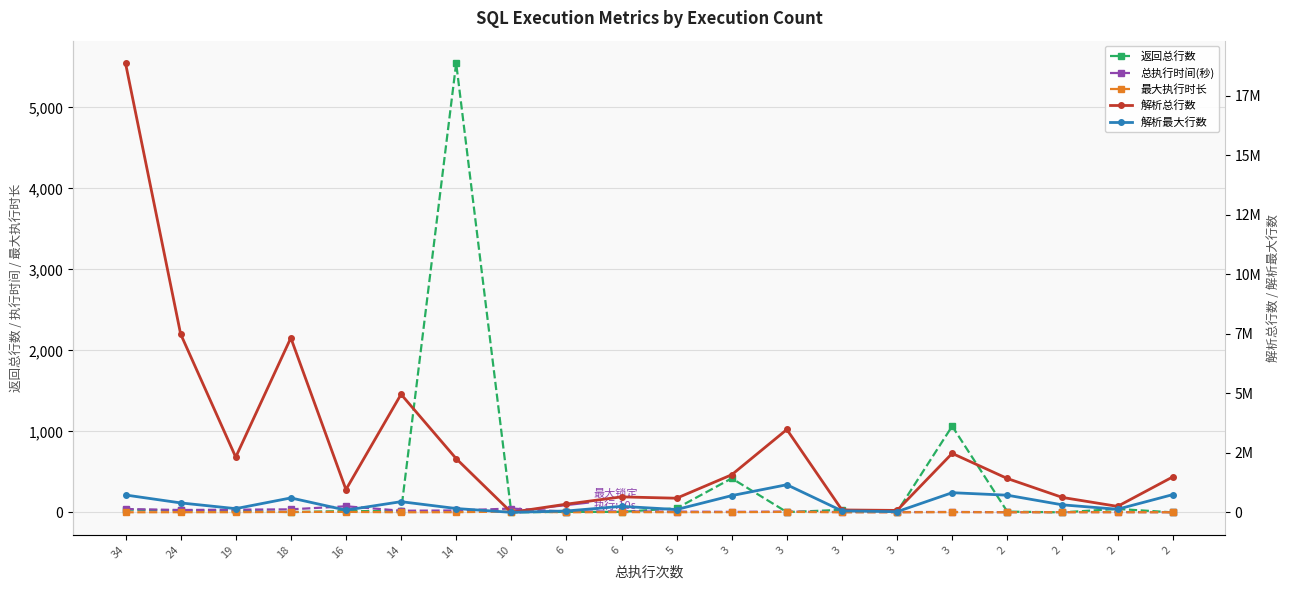

Which series has the largest range (max minus min)?

解析总行数